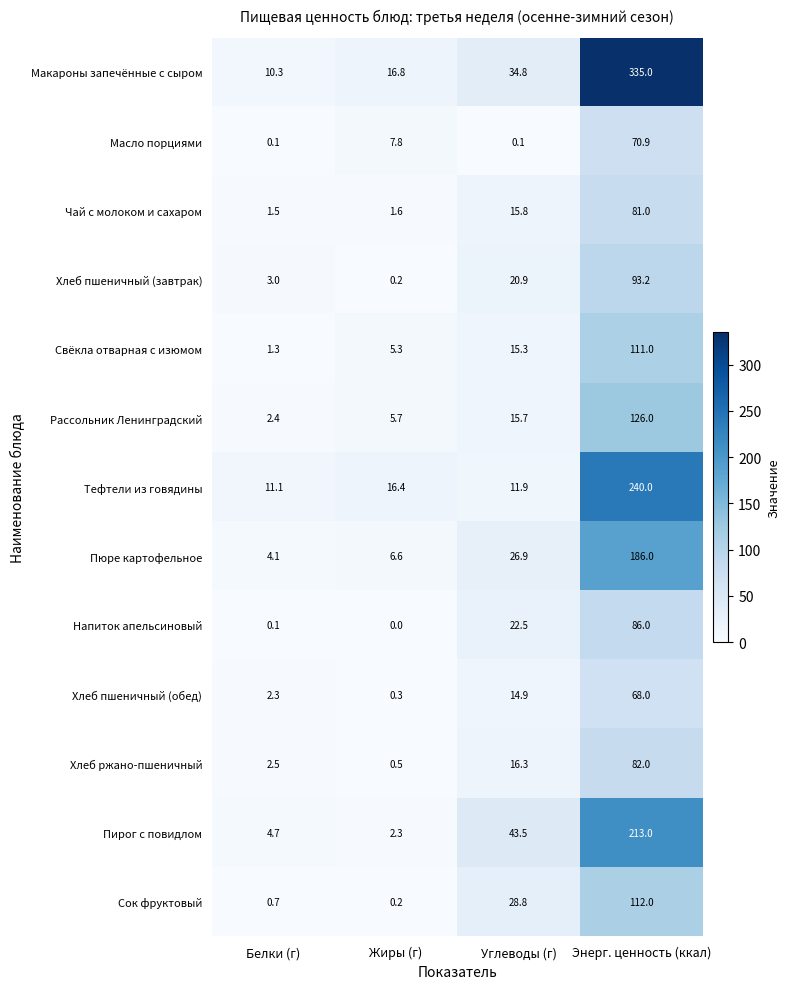

What is the spread (max minus min) of values at Углеводы (г)?

43.4